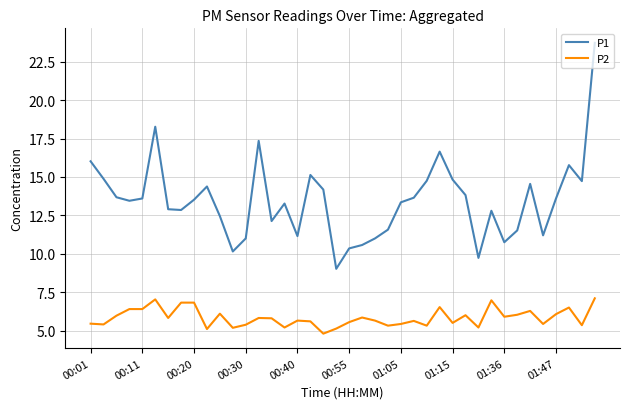

What is the maximum value shown in the chart?

23.7